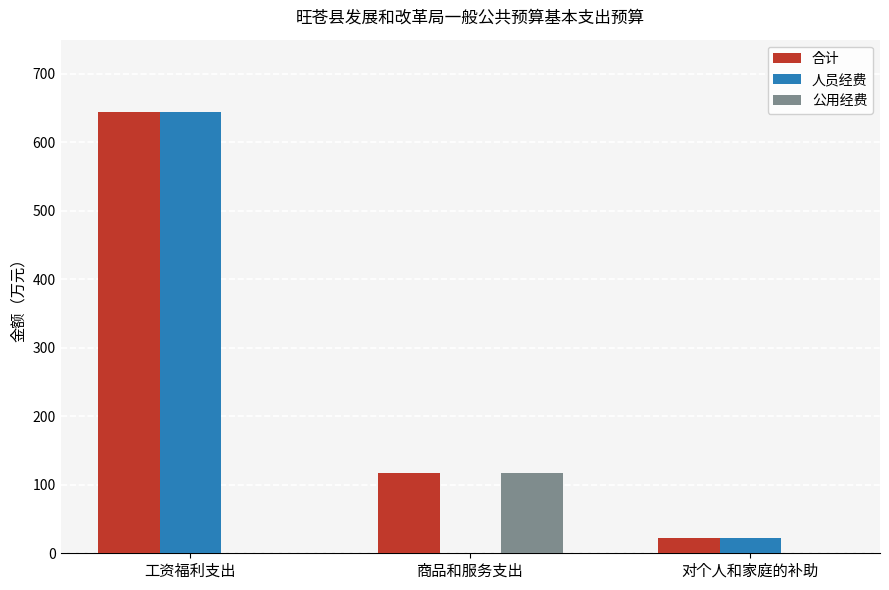

Reading right to left, transcribe all the data shown in this chart.

合计: 对个人和家庭的补助=23.0	商品和服务支出=116.9	工资福利支出=644.1
人员经费: 对个人和家庭的补助=23.0	商品和服务支出=0.0	工资福利支出=644.1
公用经费: 对个人和家庭的补助=0.0	商品和服务支出=116.9	工资福利支出=0.0